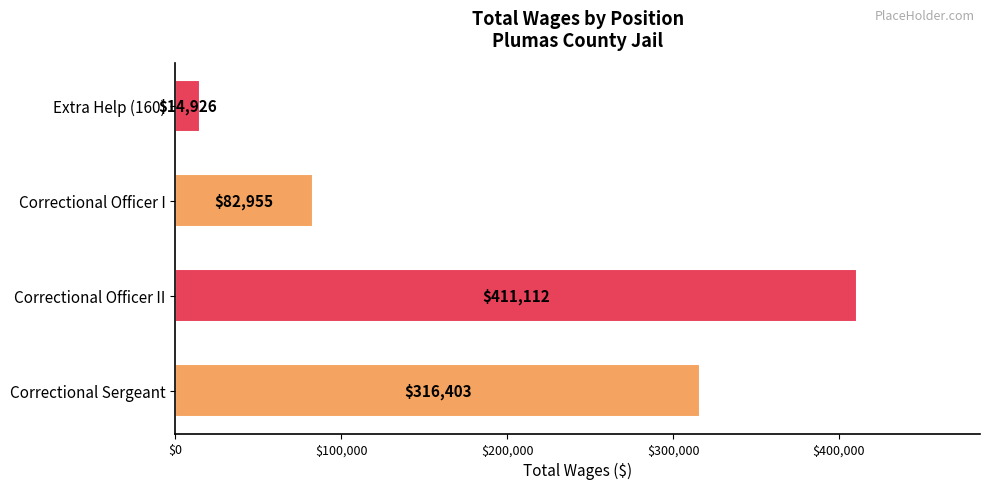

What is the difference between the maximum and minimum values?

396186